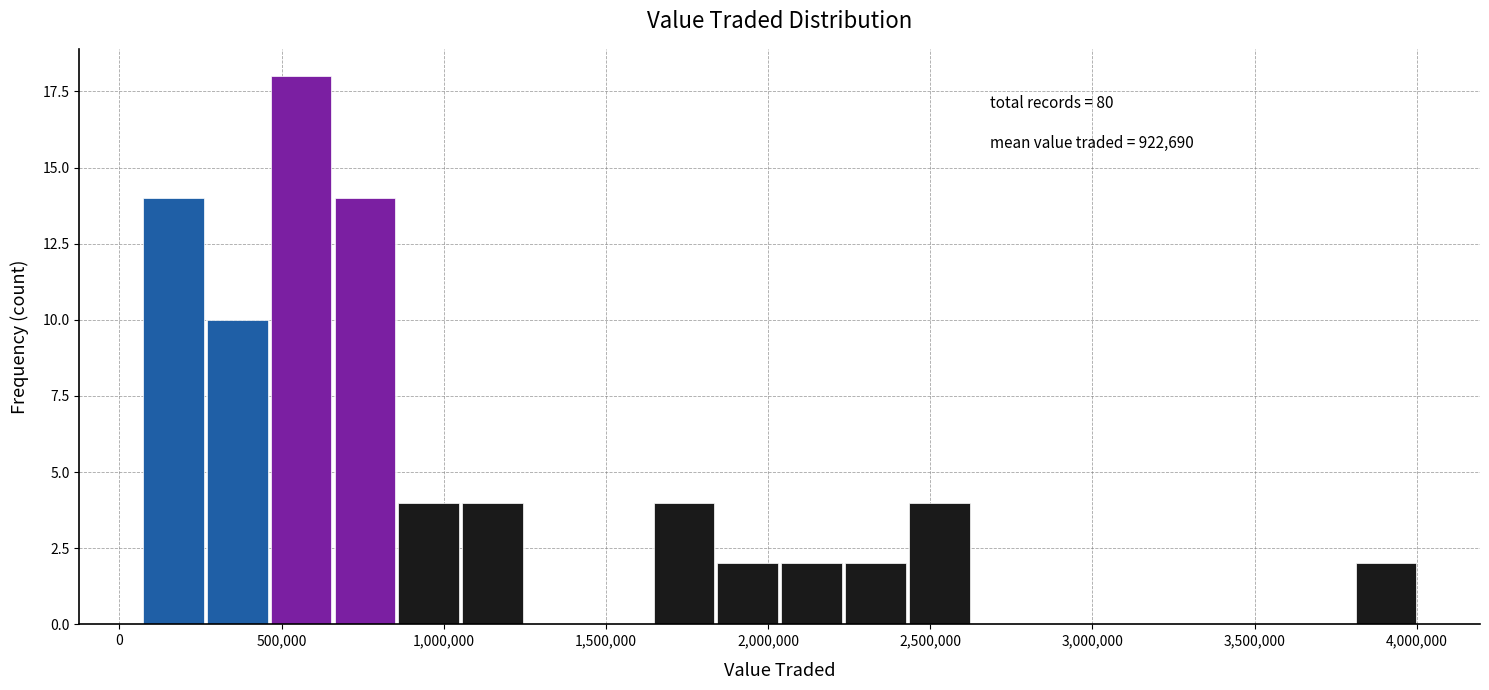

Read against the x-axis, roughly where is the centre of the tallest bar?

550000